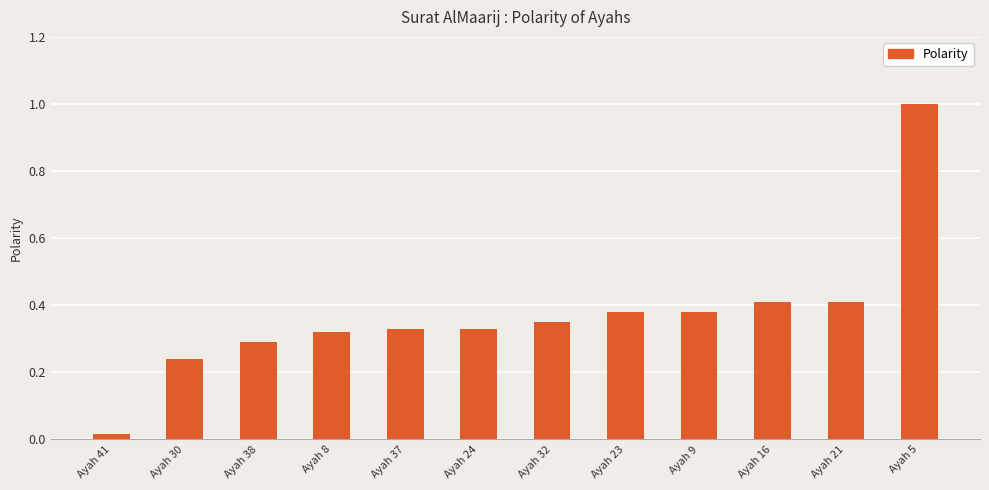

The value at Ayah 21 is 0.4. True or false?

True